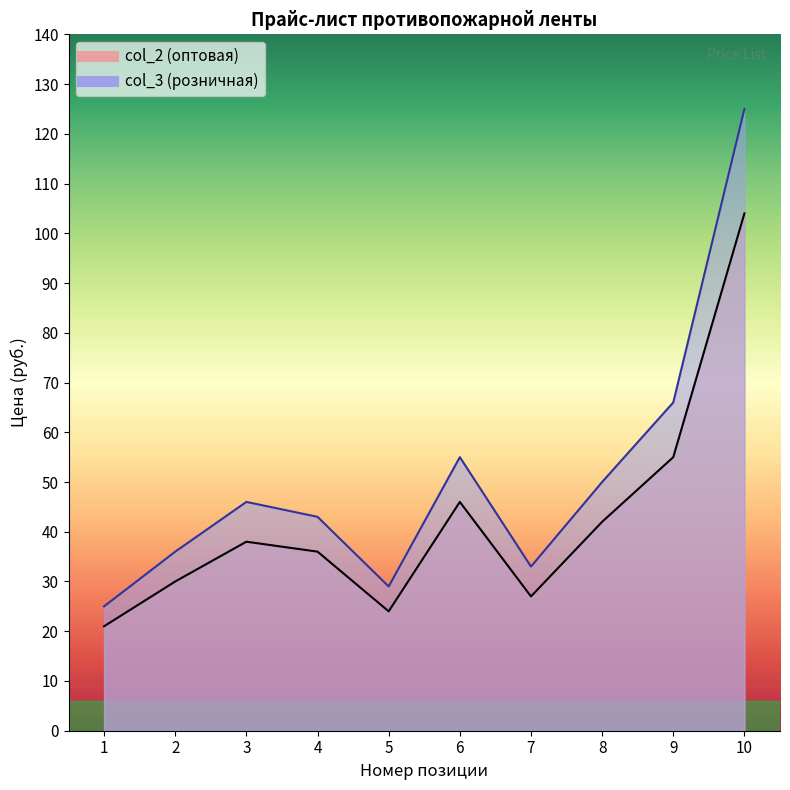

What is the minimum value shown in the chart?

21